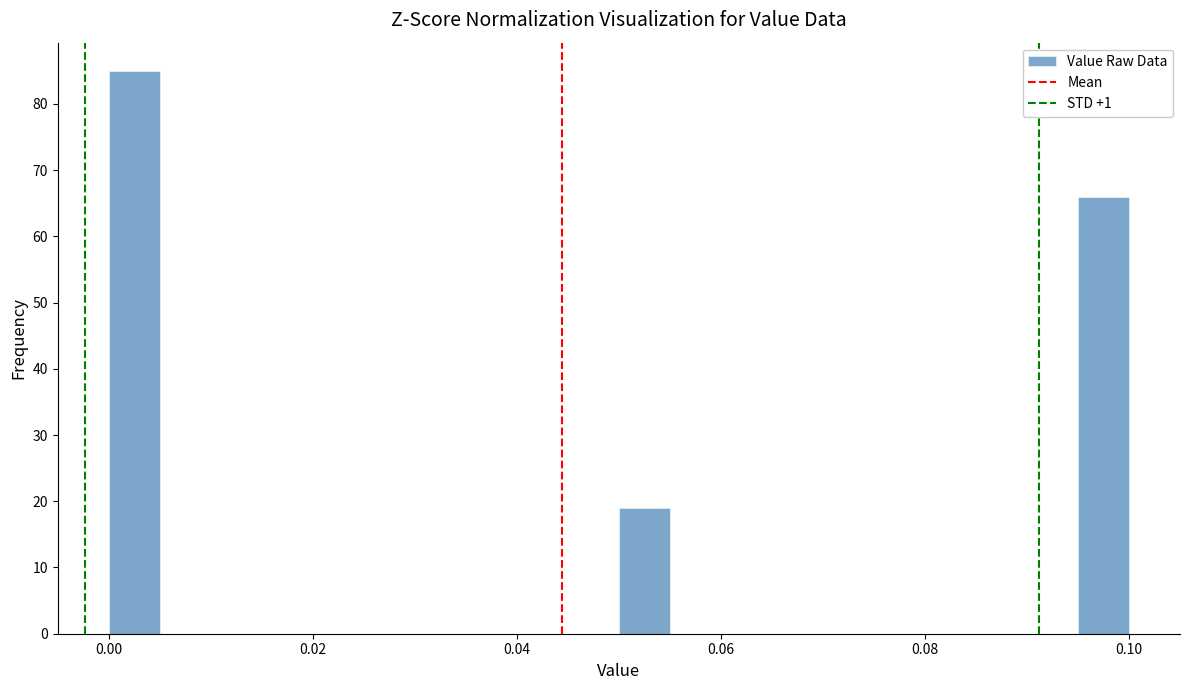

Read against the x-axis, roughly where is the centre of the tallest bar?

0.002